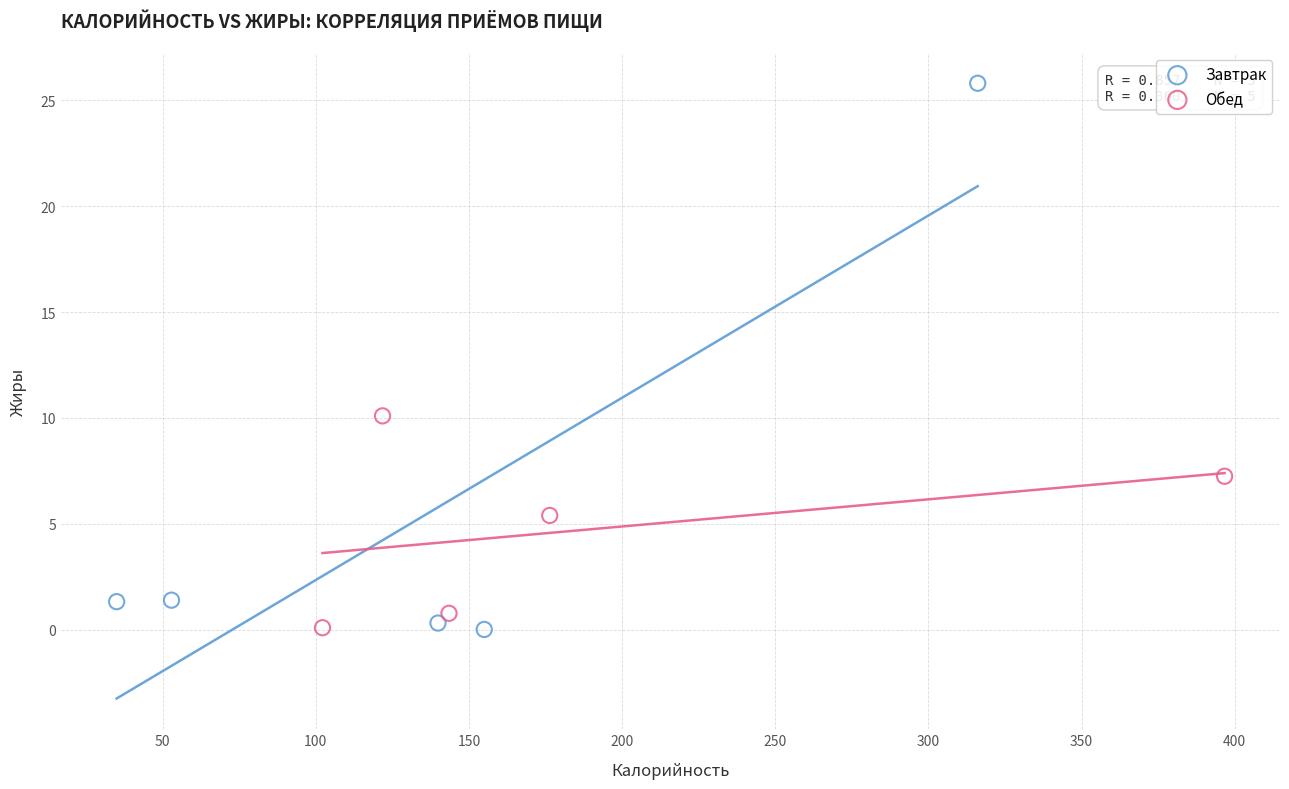

Which series has the largest Y range (max minus min)?

Завтрак